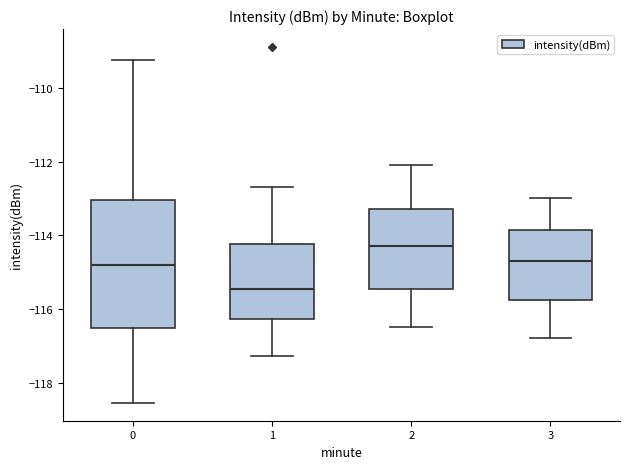

Reading left to right, transcribe this box plot: for each box, give where its median line is, the range the box spans, and where its two whiskers end, as read against the y-axis. The values are not printed on the chart, so give them approximately, as read against the axis.

0: median -114.8, box -116.6 to -113.0, whiskers -118.6 to -109.2
1: median -115.4, box -116.2 to -114.2, whiskers -117.2 to -112.6
2: median -114.2, box -115.4 to -113.2, whiskers -116.4 to -112.0
3: median -114.6, box -115.8 to -113.8, whiskers -116.8 to -113.0